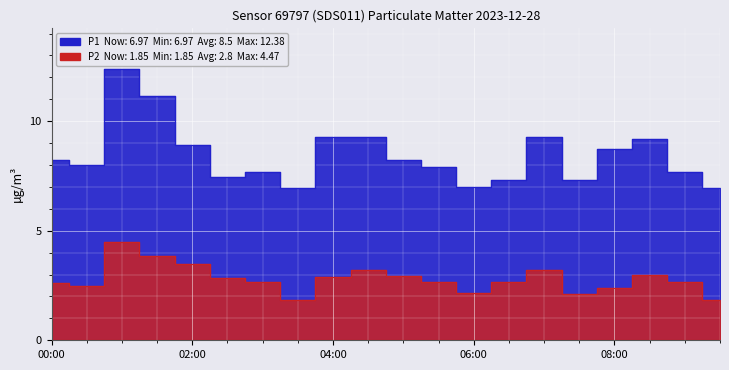

Reading right to left, list all the values displayed in this chart.

P1: 09:30=7.0	09:00=7.7	08:30=9.2	08:00=8.8	07:30=7.3	07:00=9.3	06:30=7.3	06:00=7.0	05:30=7.9	05:00=8.2	04:30=9.3	04:00=9.3	03:30=7.0	03:00=7.7	02:30=7.5	02:00=8.9	01:30=11.2	01:00=12.4	00:30=8.0	00:00=8.2
P2: 09:30=1.9	09:00=2.6	08:30=3.0	08:00=2.4	07:30=2.1	07:00=3.2	06:30=2.6	06:00=2.2	05:30=2.7	05:00=3.0	04:30=3.2	04:00=2.9	03:30=1.9	03:00=2.6	02:30=2.8	02:00=3.5	01:30=3.8	01:00=4.5	00:30=2.5	00:00=2.6